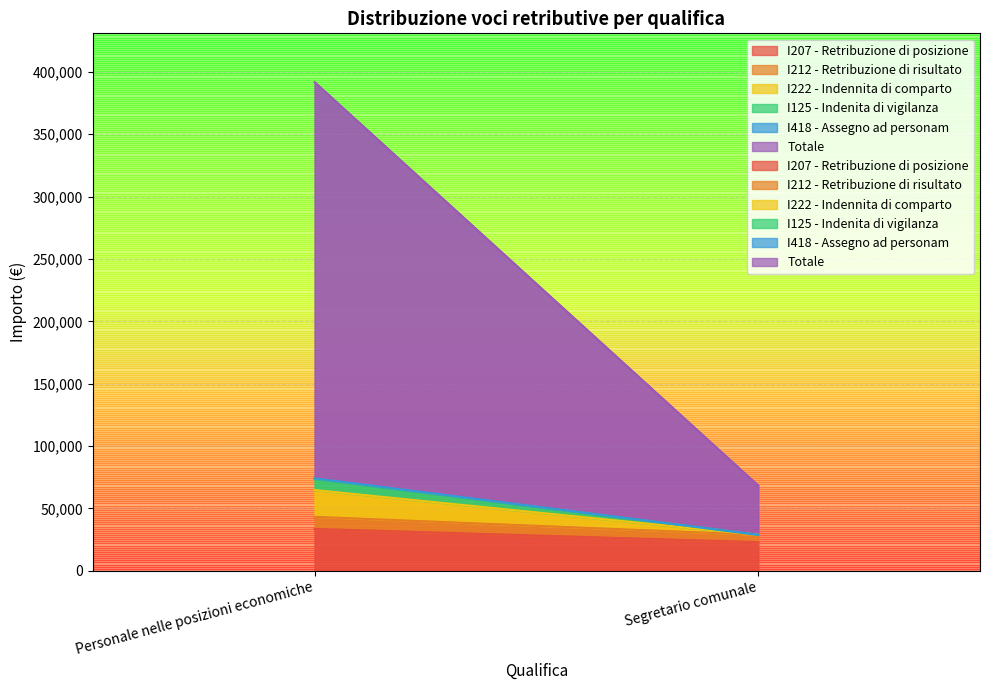

What is the difference between the maximum and minimum values in the I222 - Indennita di comparto series?

21462